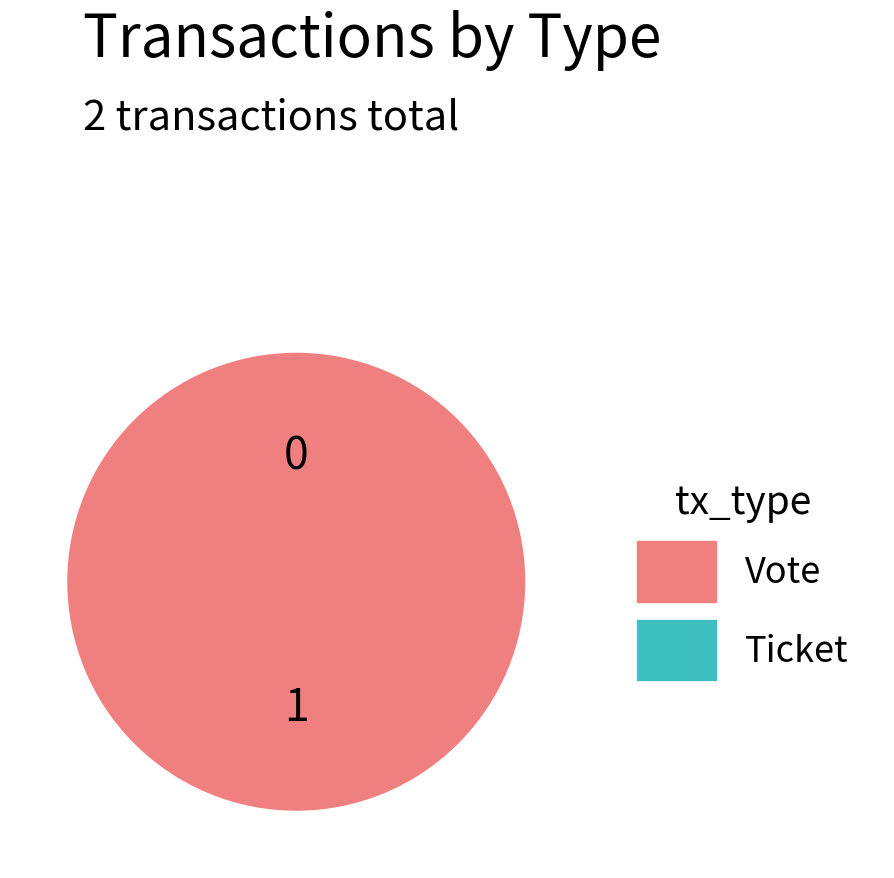

Between Ticket and Vote, which is larger?

Vote